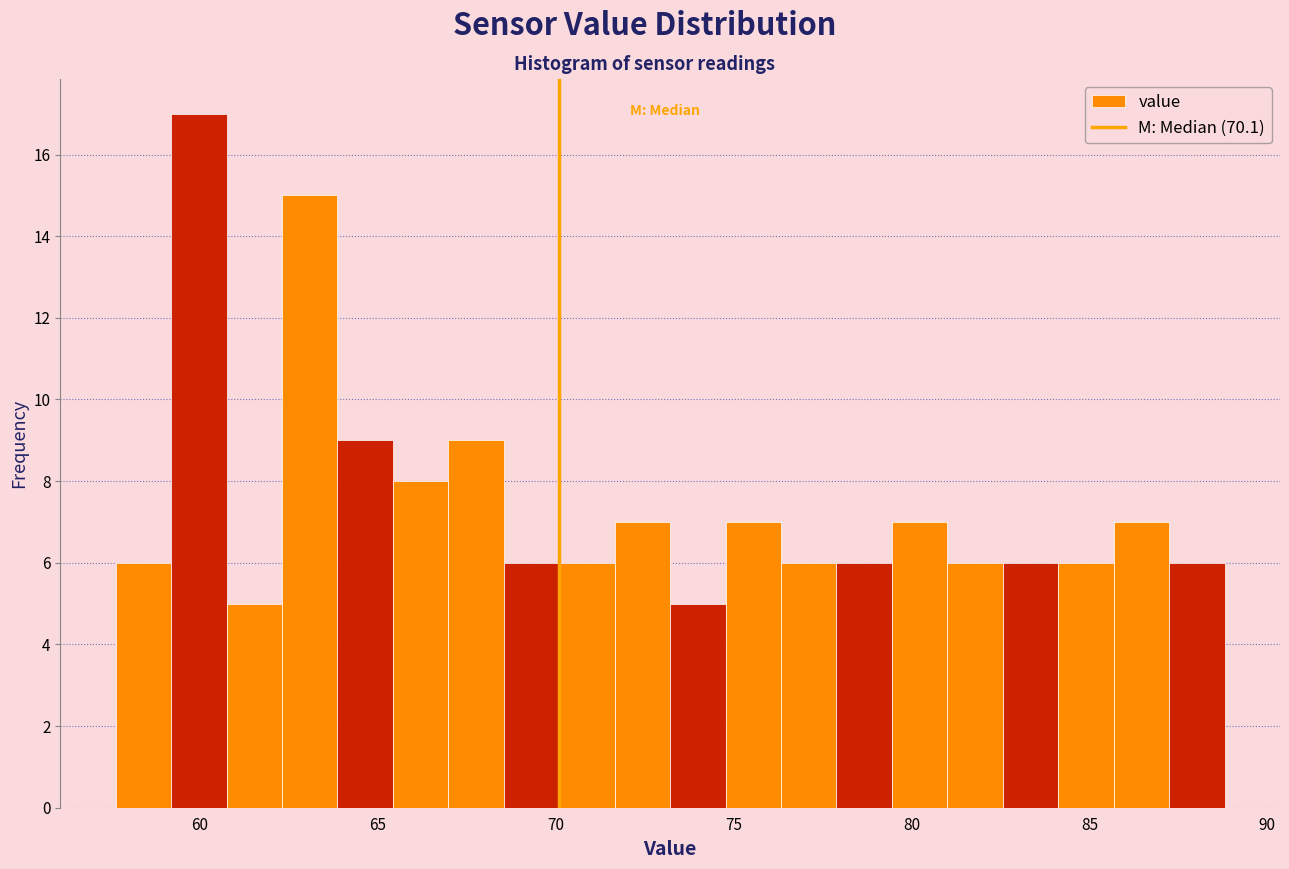

Around what value on the x-axis is the tallest bar? Give the approximate position of its centre, as read against the axis.

60.0